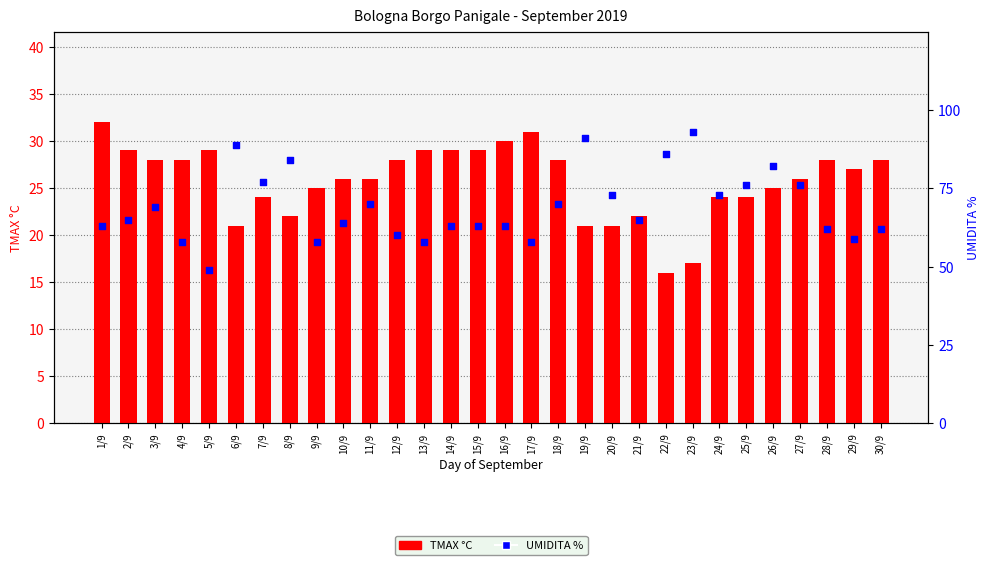

Which series contains the highest Y value?

UMIDITA %